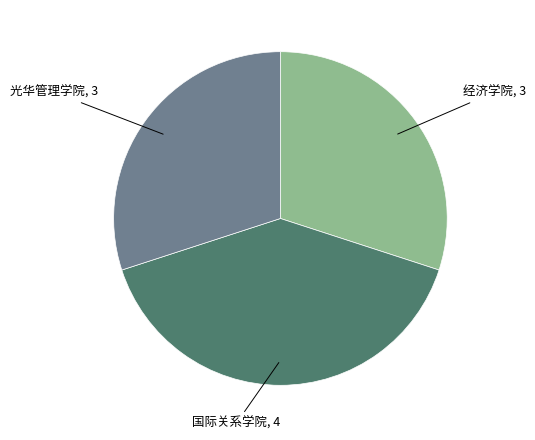

Is 光华管理学院 the majority of the pie?

No